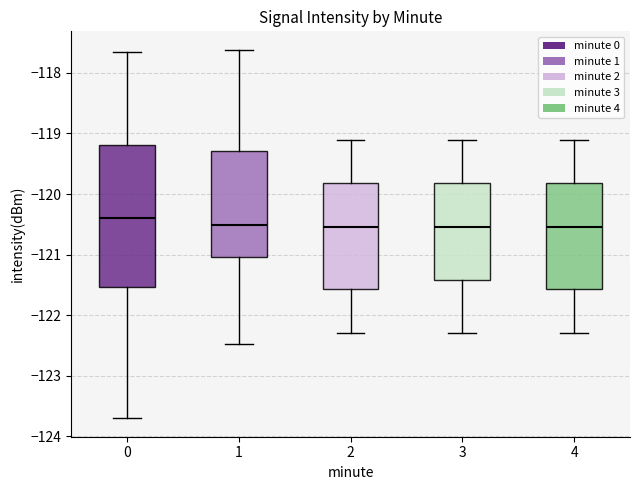

Where does the lower whisker of the box at x = 3 end on the y-axis? The values are not printed on the chart, so give them approximately, as read against the axis.

-122.3